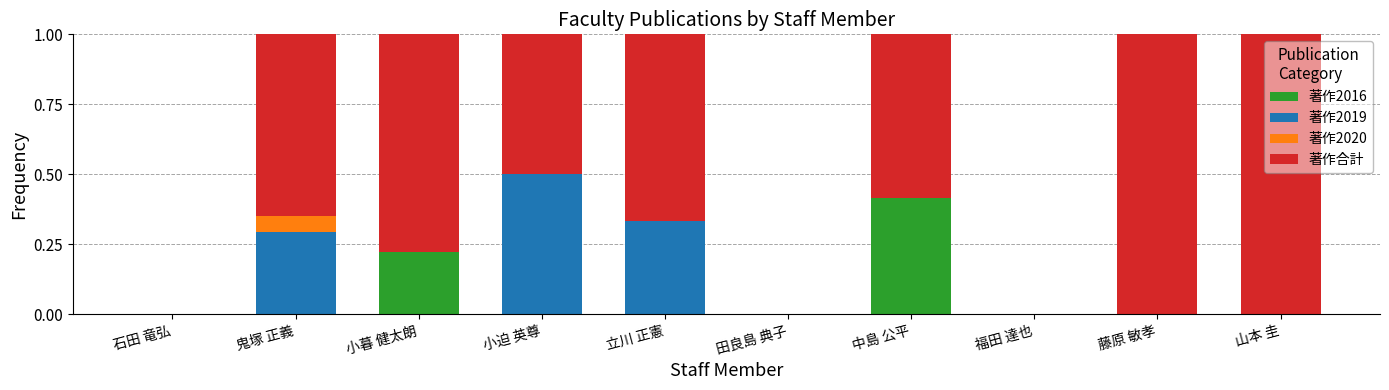

Is it true that 著作2016 equals -0.2 at 田良島 典子?

False